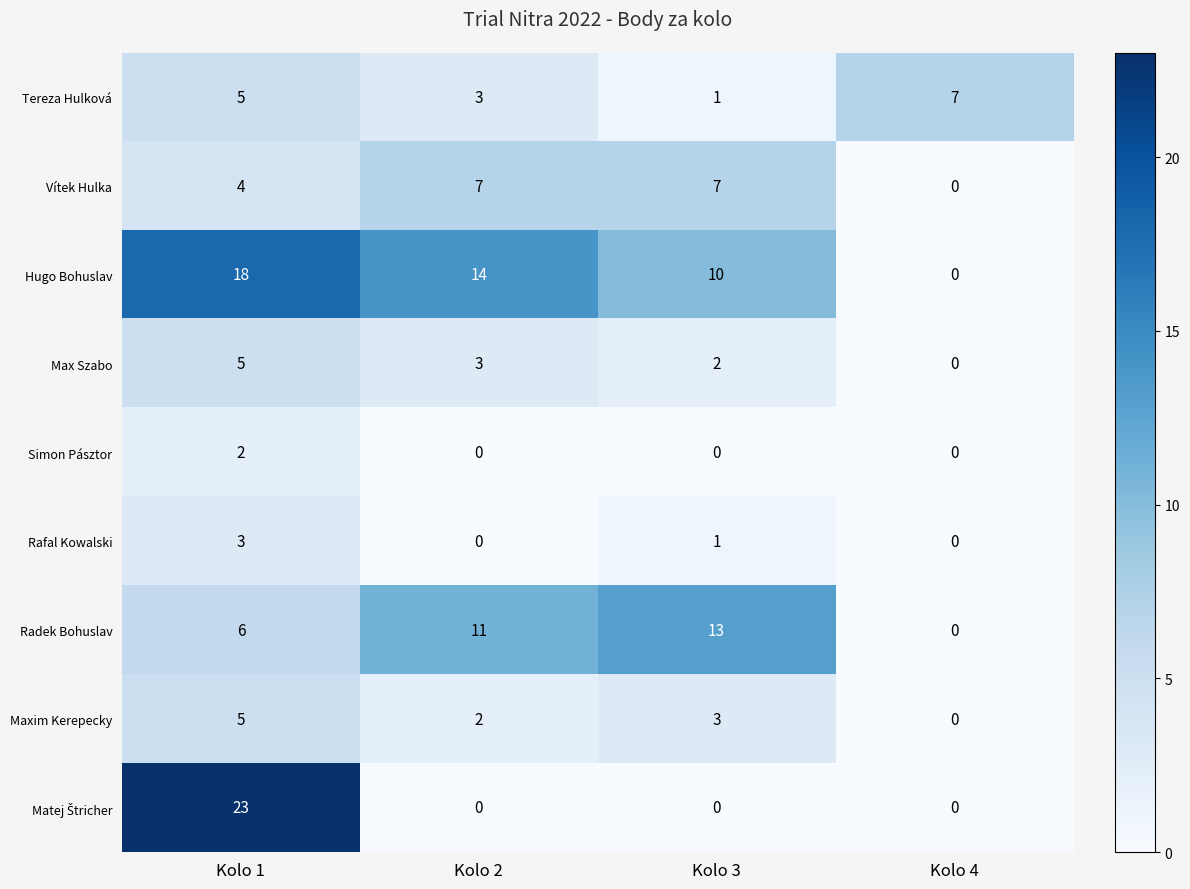

What is the difference between the Tereza Hulková values at Kolo 3 and Kolo 1?

4